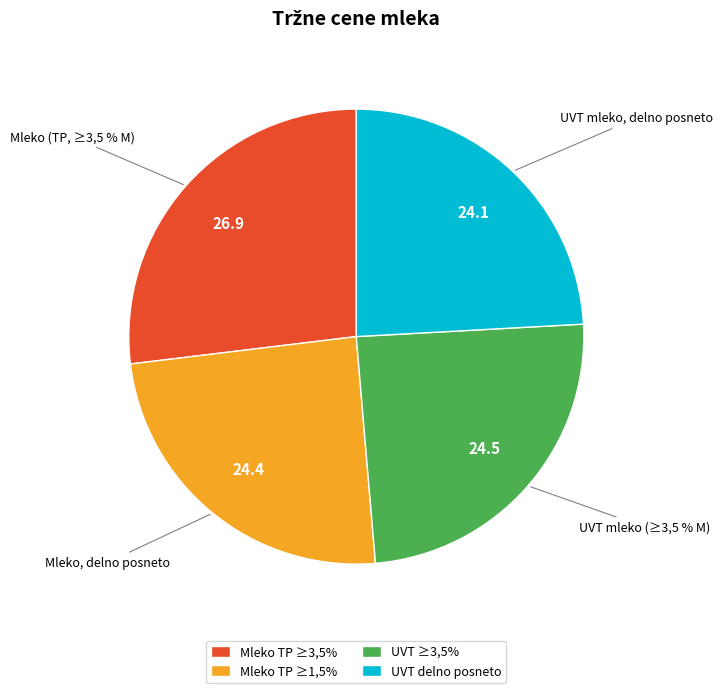

Does Sterilizirano ali UVT mleko (≥3,5 % M) represent more than half of the total?

No